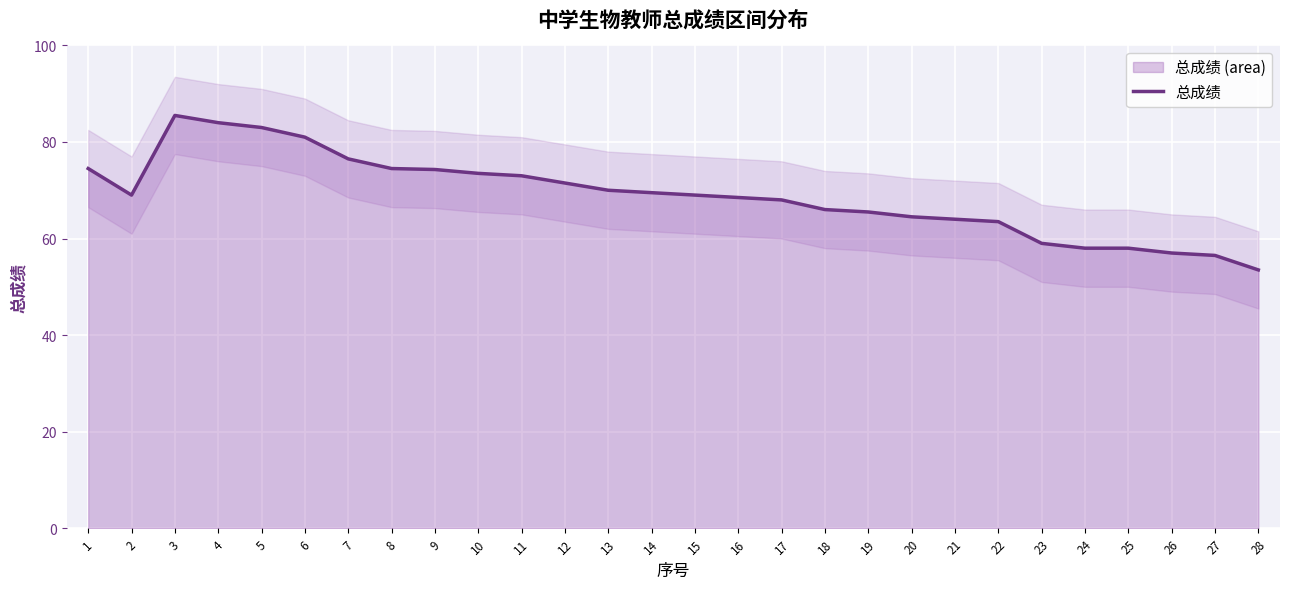

How many distinct data groups are displayed?

1